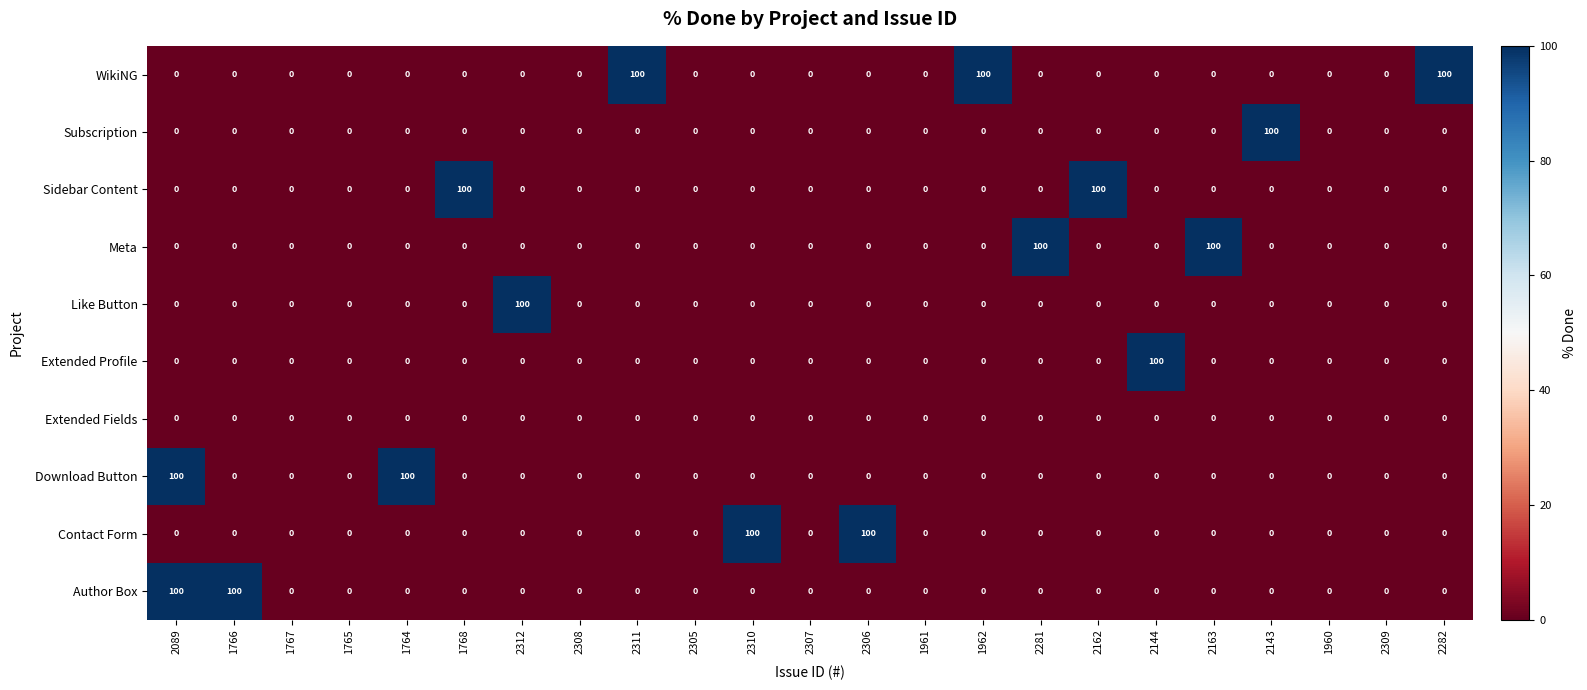

What is the total value across all series at 2282?

100